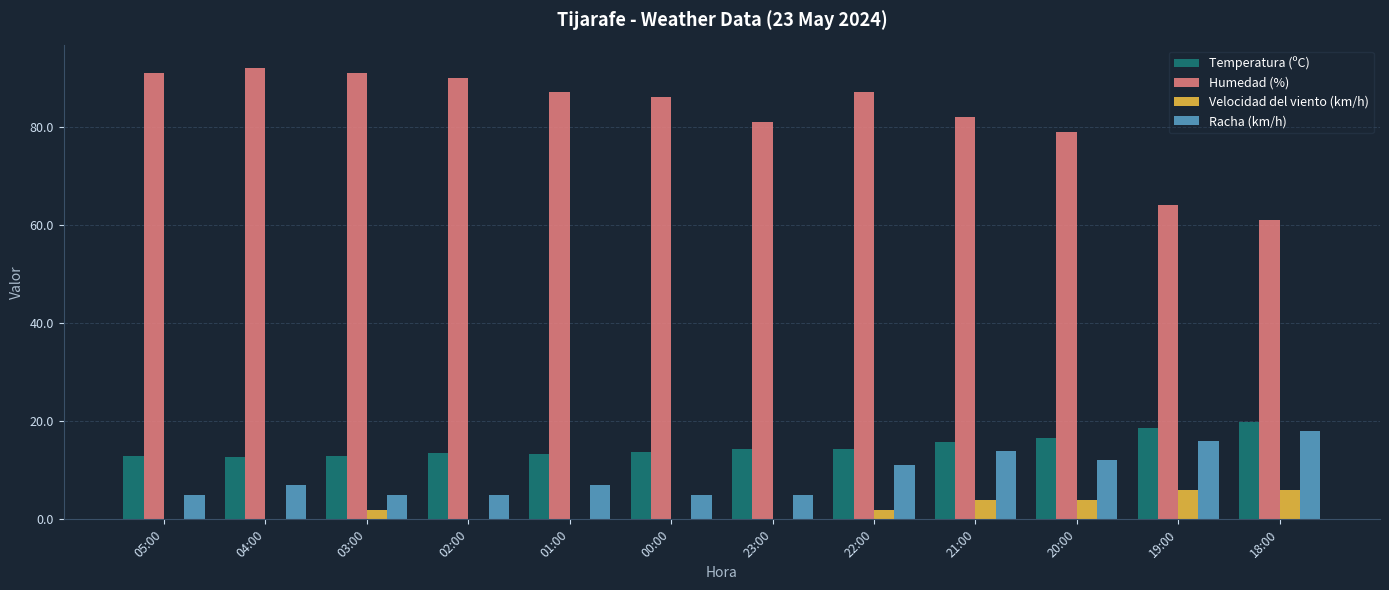

Is the value of Temperatura (ºC) at 20:00 greater than the value of Velocidad del viento (km/h) at 20:00?

Yes